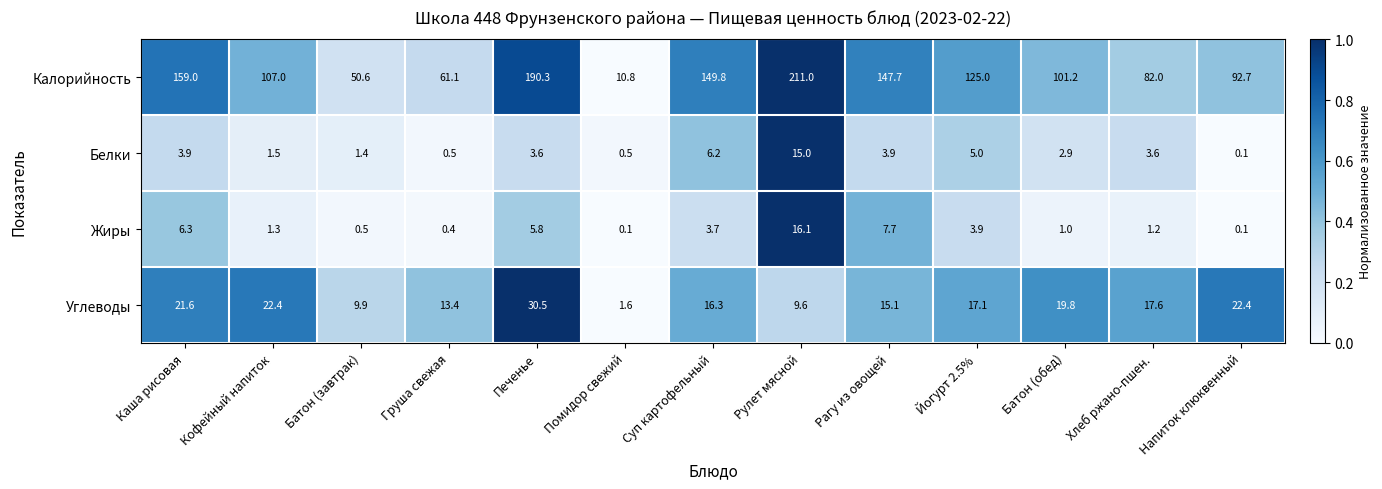

What is the minimum value for Углеводы?

1.6